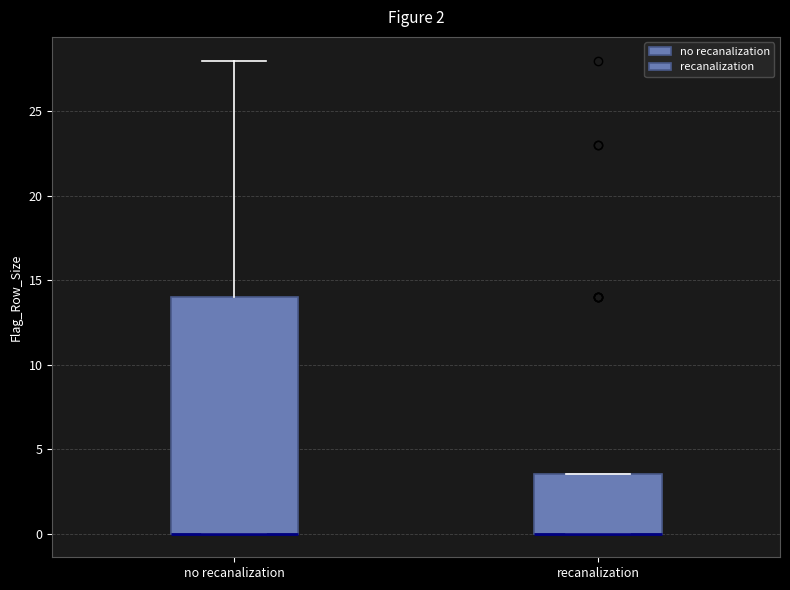

Reading left to right, transcribe this box plot: for each box, give where its median line is, the range the box spans, and where its two whiskers end, as read against the y-axis. The values are not printed on the chart, so give them approximately, as read against the axis.

no recanalization: median 0.0 (drawn on the box's lower edge), box 0.0 to 14.0, whiskers 0.0 to 28.0
recanalization: median 0.0 (drawn on the box's lower edge), box 0.0 to 3.5, whiskers 0.0 to 3.5